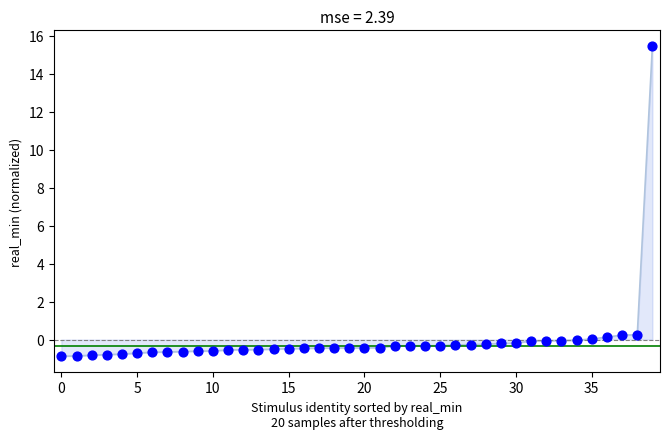

What is the range of Y values (max minus min)?

16.3